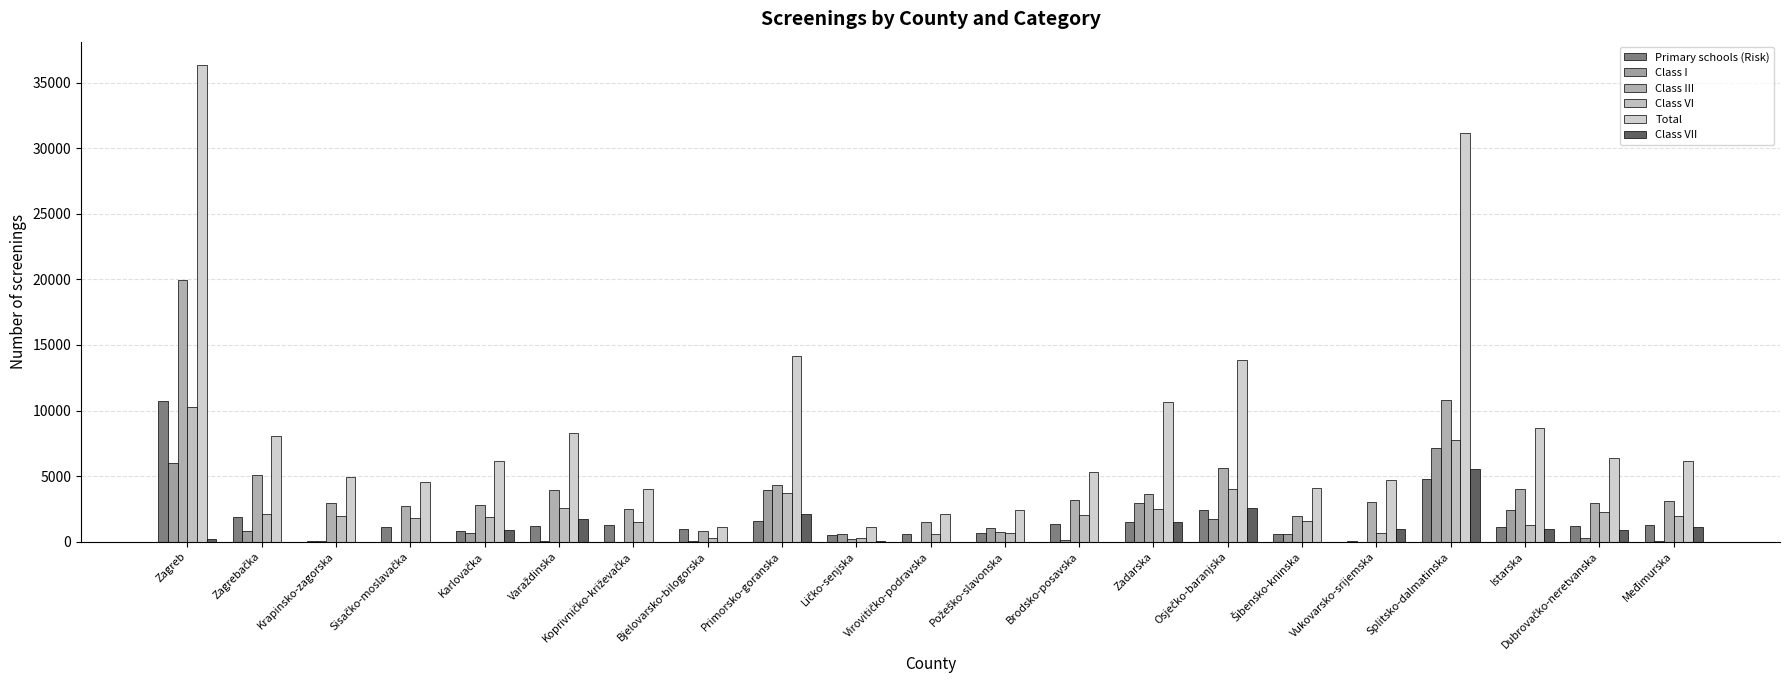

What is the difference between the highest and lowest values at Varaždinska?

8273